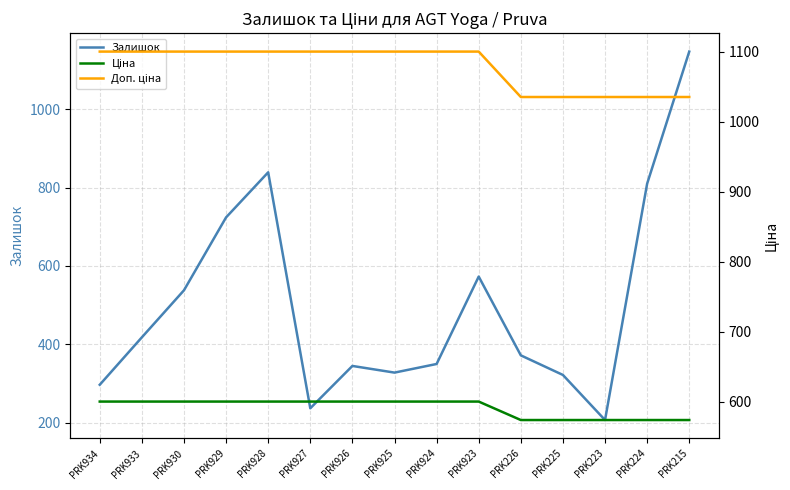

Count the number of categories in the chart.

15